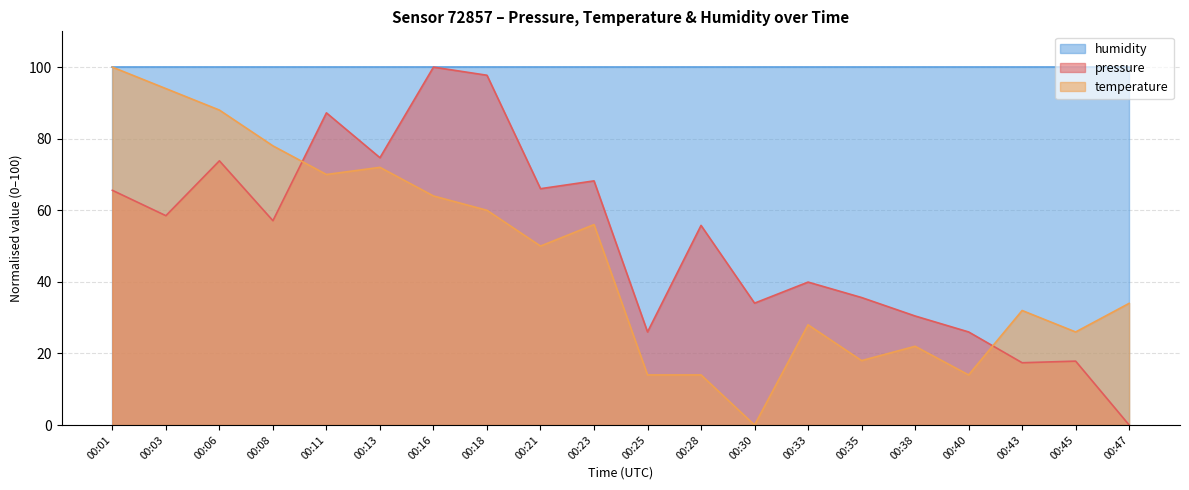

Count the number of data series in this chart.

3